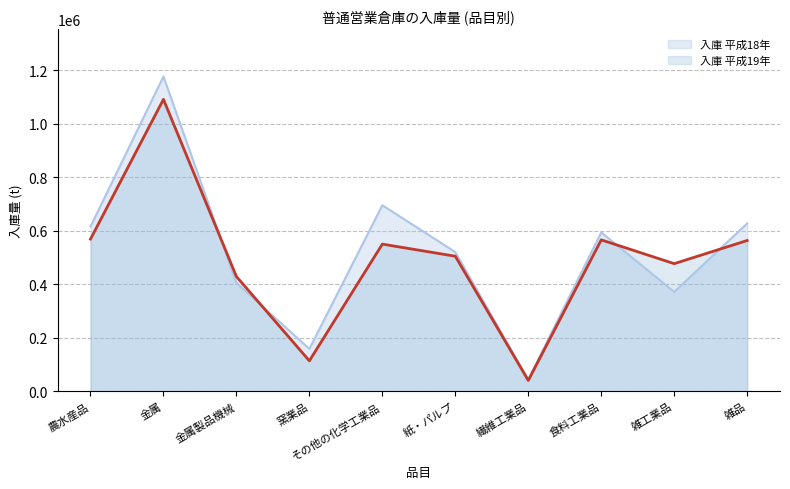

How many values in the 入庫 平成18年 series are below 593962?

5